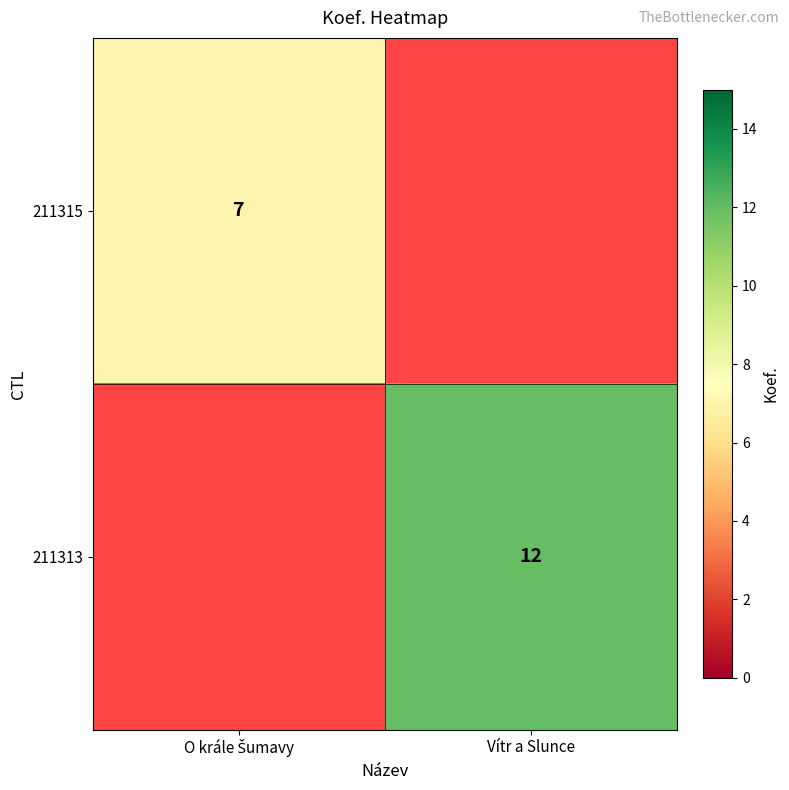

Is it true that 211313 equals 18 at Vítr a Slunce?

False